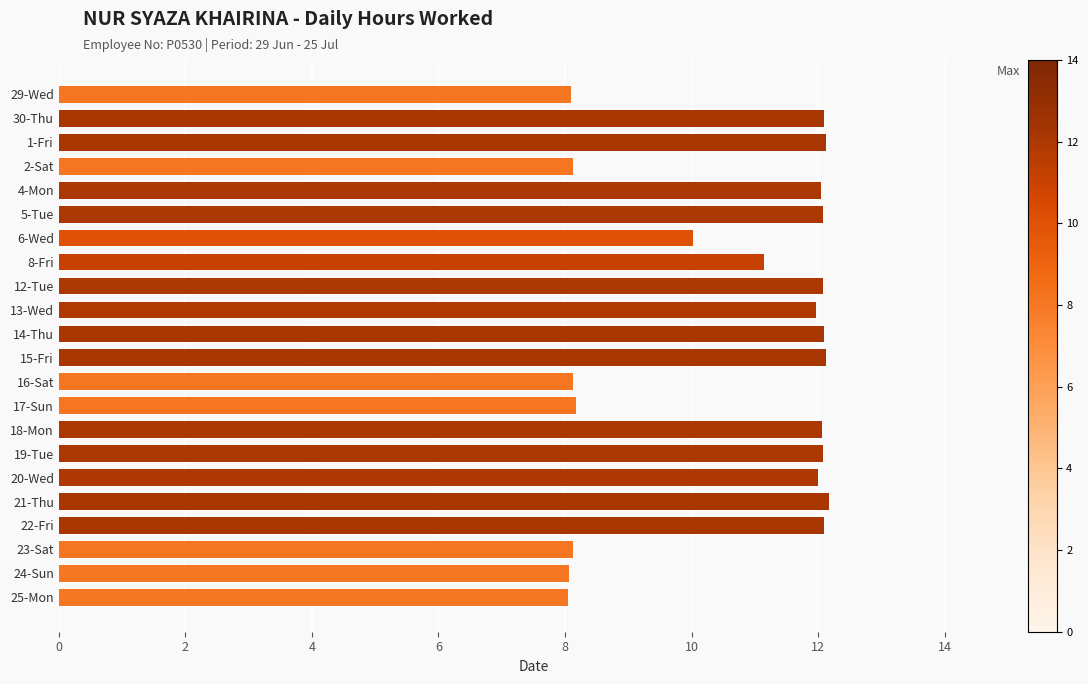

What is the difference between the second highest and minimum values?

4.1